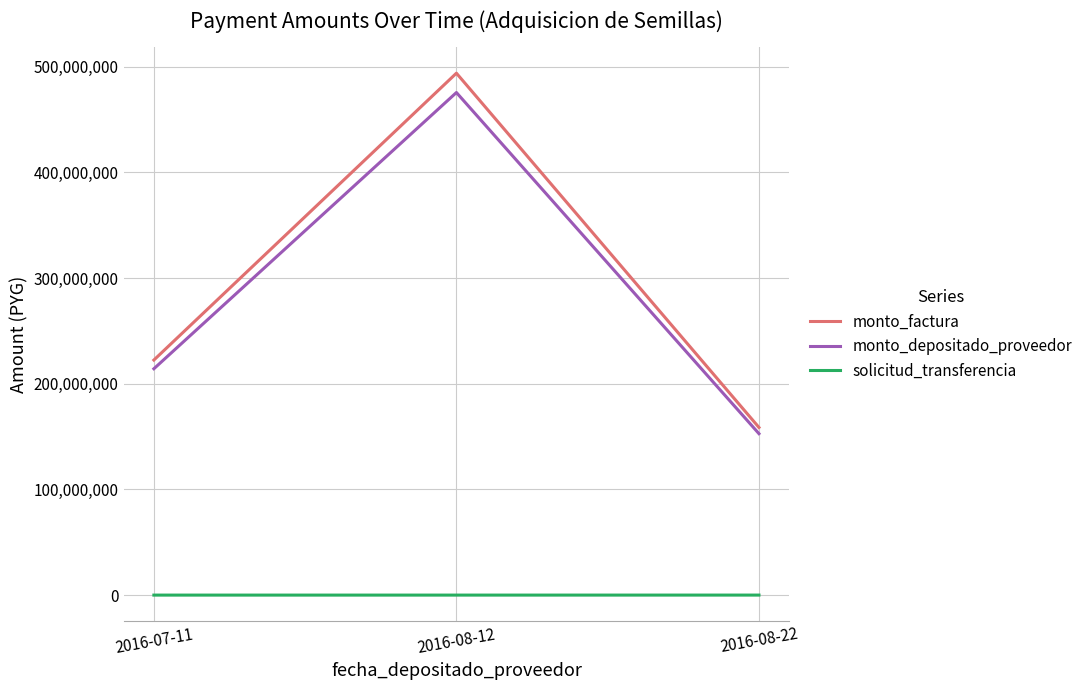

What is the sum of the solicitud_transferencia values at 2016-07-11 and 2016-08-12?

152423